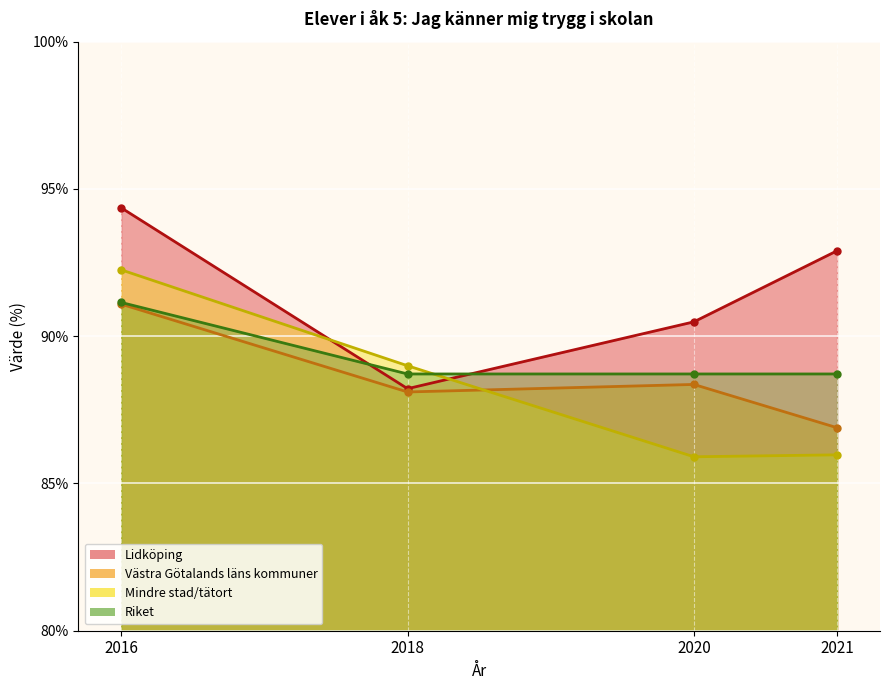

Which series has the largest total across all categories?

Lidköping